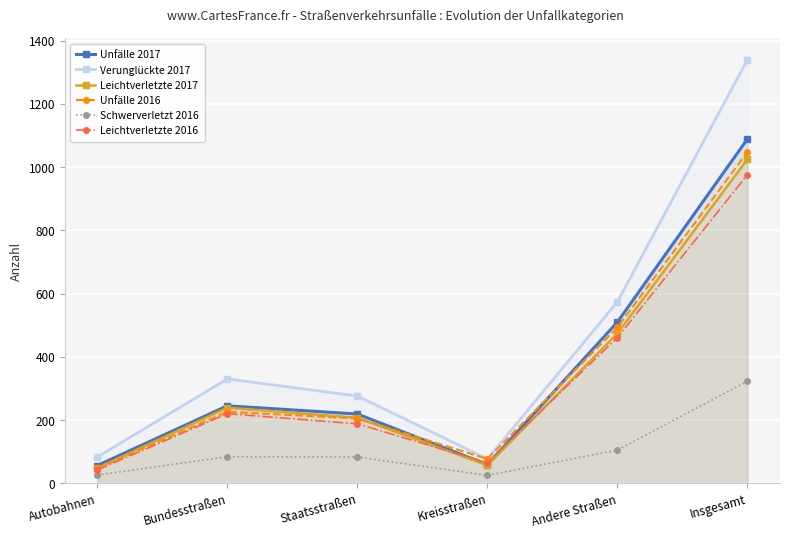

True or false: Unfälle 2017 and Schwerverletzt 2016 intersect in this chart.

False